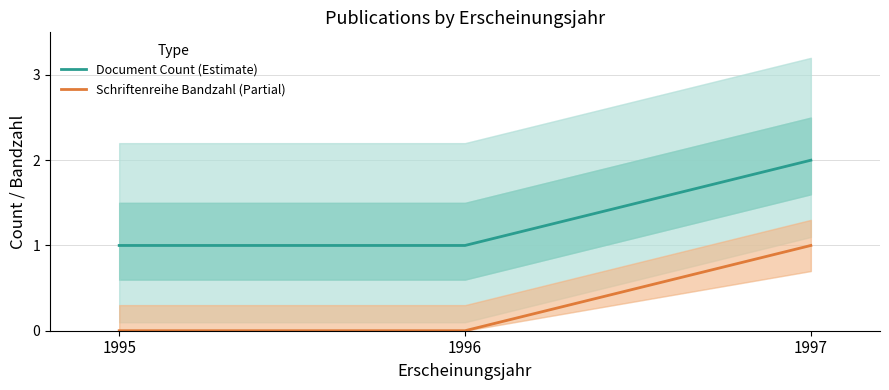

List the series in order of their peak value, highest first.

Document Count (Estimate), Schriftenreihe Bandzahl (Partial)